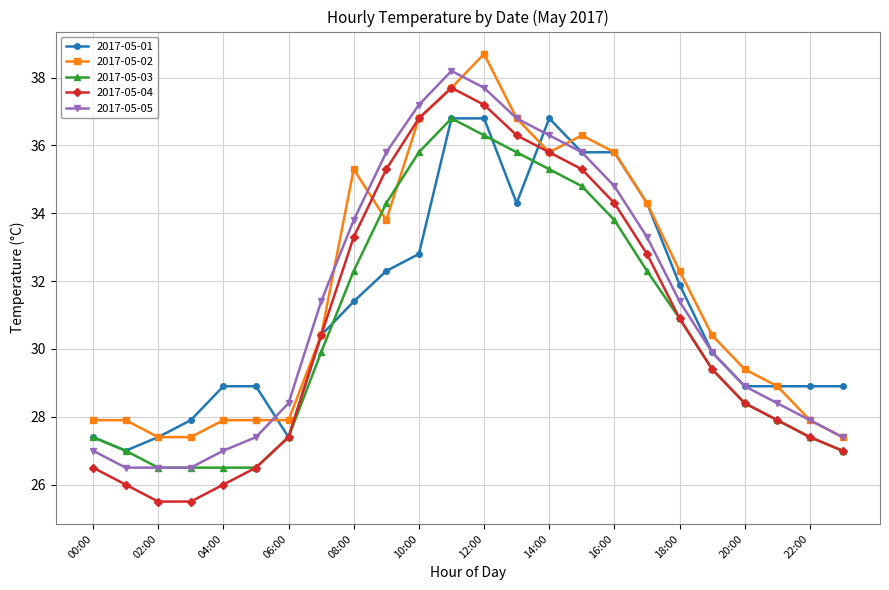

Reading left to right, what are all the values shown in this chart?

2017-05-01: 27.4	27.0	27.4	27.9	28.9	28.9	27.4	30.4	31.4	32.3	32.8	36.8	36.8	34.3	36.8	35.8	35.8	34.3	31.9	29.9	28.9	28.9	28.9	28.9
2017-05-02: 27.9	27.9	27.4	27.4	27.9	27.9	27.9	30.4	35.3	33.8	36.8	37.7	38.7	36.8	35.8	36.3	35.8	34.3	32.3	30.4	29.4	28.9	27.9	27.4
2017-05-03: 27.4	27.0	26.5	26.5	26.5	26.5	27.4	29.9	32.3	34.3	35.8	36.8	36.3	35.8	35.3	34.8	33.8	32.3	30.9	29.4	28.4	27.9	27.4	27.0
2017-05-04: 26.5	26.0	25.5	25.5	26.0	26.5	27.4	30.4	33.3	35.3	36.8	37.7	37.2	36.3	35.8	35.3	34.3	32.8	30.9	29.4	28.4	27.9	27.4	27.0
2017-05-05: 27.0	26.5	26.5	26.5	27.0	27.4	28.4	31.4	33.8	35.8	37.2	38.2	37.7	36.8	36.3	35.8	34.8	33.3	31.4	29.9	28.9	28.4	27.9	27.4